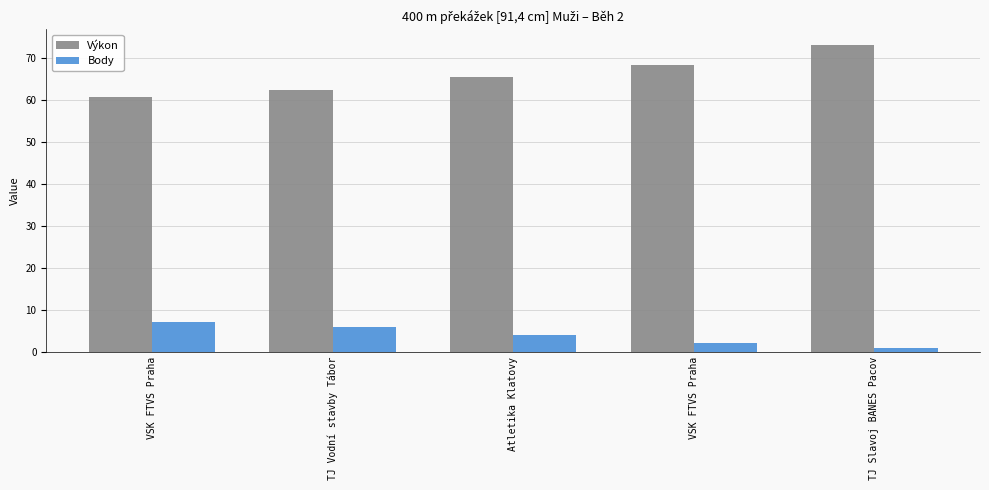

How many groups of bars are there?

5